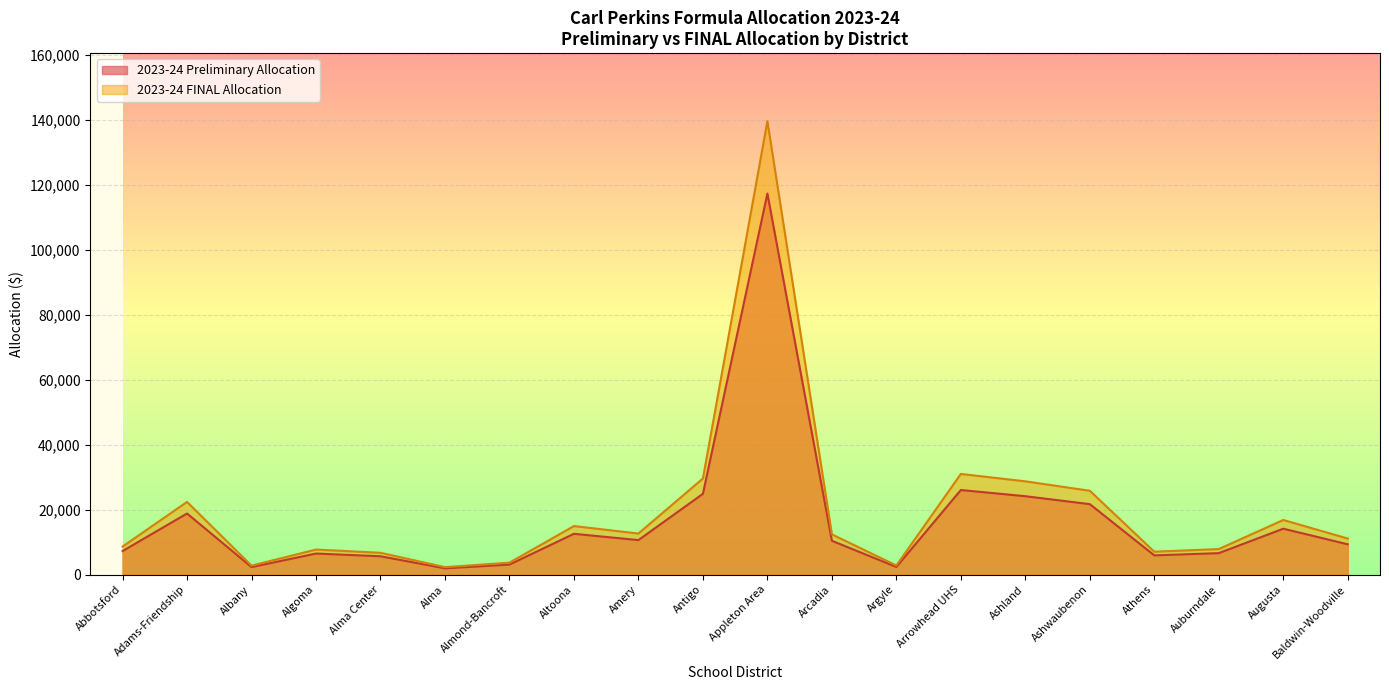

True or false: 2023-24 Preliminary Allocation and 2023-24 FINAL Allocation intersect in this chart.

False